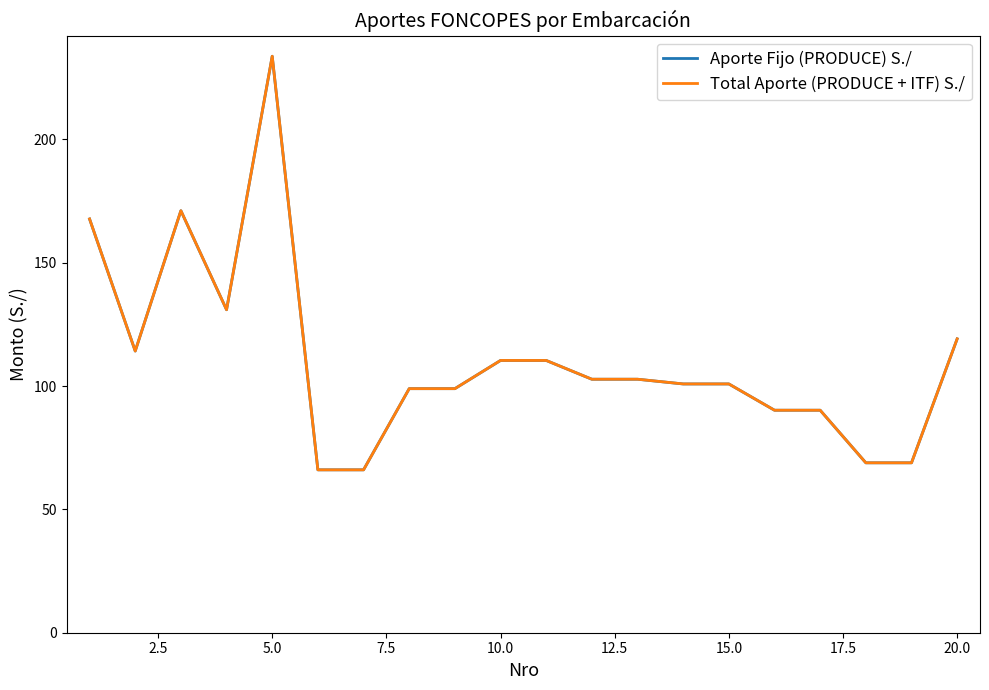

What is the maximum value for Aporte Fijo (PRODUCE) S./?

233.7